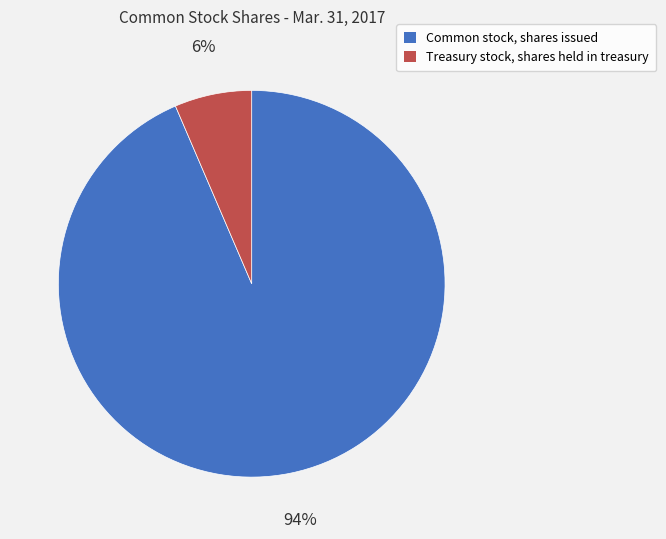

To the nearest percent, what is the combined percentage of Common stock, shares issued and Treasury stock, shares held in treasury?

100%